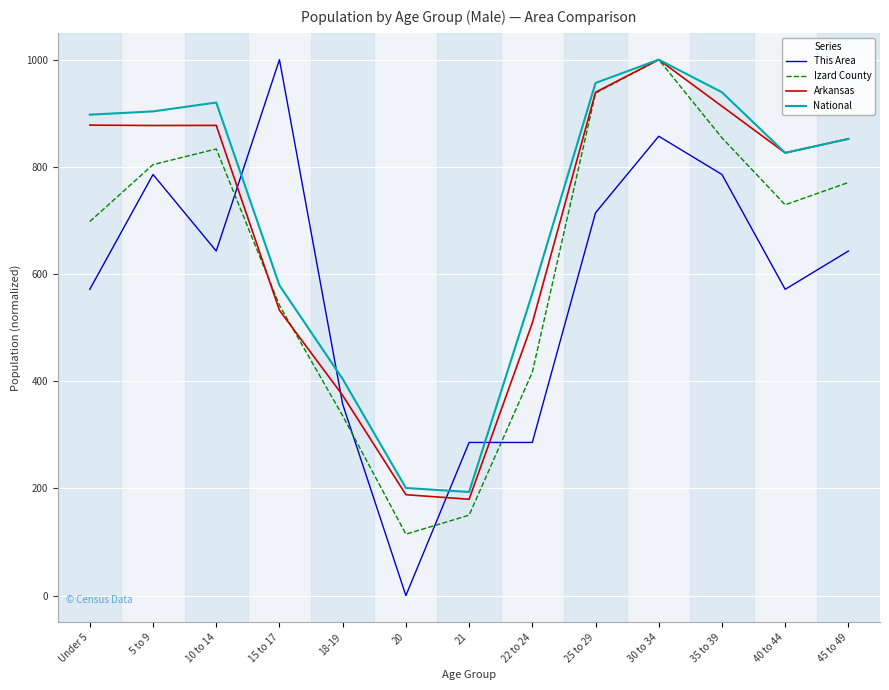

What is the average value of the National series?

710.4